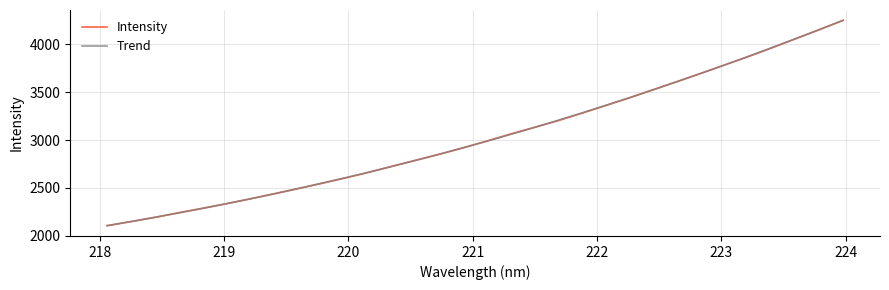

True or false: the data shows 3836.1 at 219.2067.

False